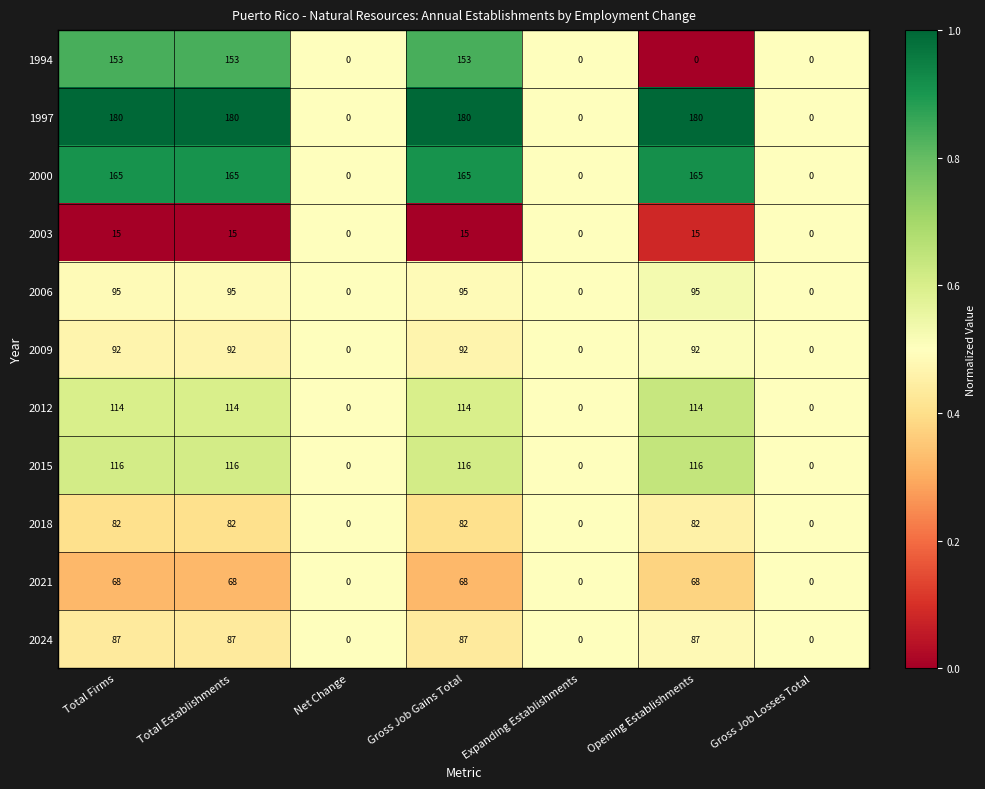

The 1994 series shows 0 at Expanding Establishments. True or false?

True